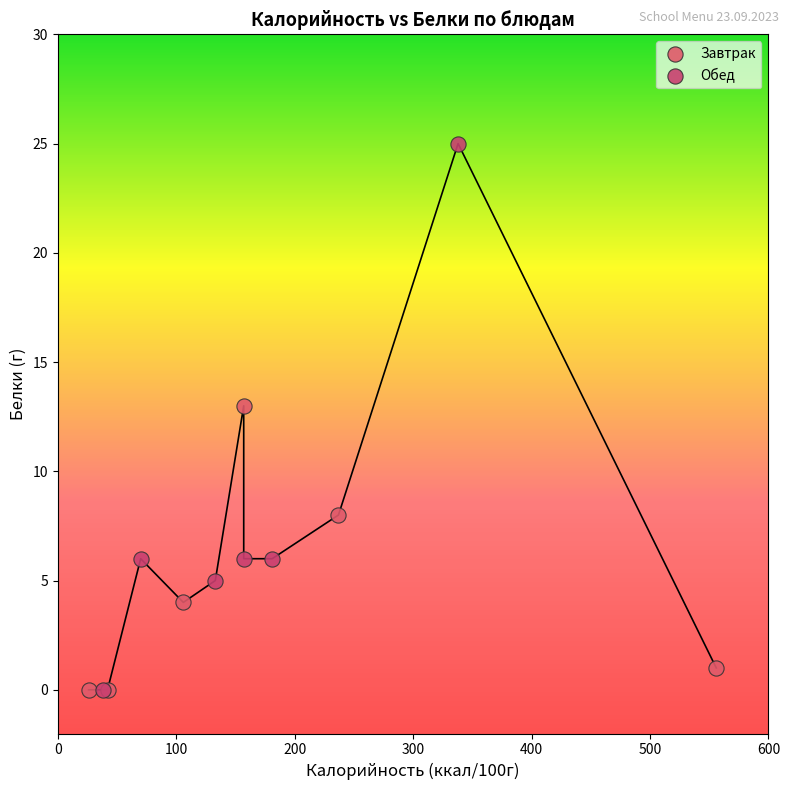

Which series has the widest spread of Y values?

Обед